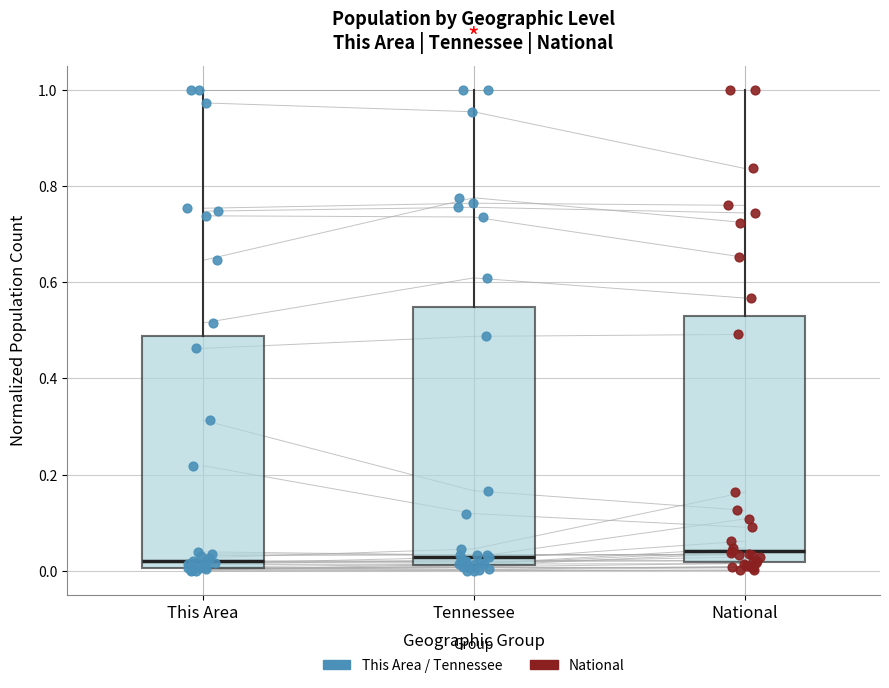

Reading left to right, transcribe this box plot: for each box, give where its median line is, the range the box spans, and where its two whiskers end, as read against the y-axis. The values are not printed on the chart, so give them approximately, as read against the axis.

This Area: median 0.02, box 0.00 to 0.48, whiskers 0.00 (just below the box's lower edge) to 1.00
Tennessee: median 0.02 (just above the box's lower edge), box 0.02 to 0.54, whiskers 0.00 to 1.00
National: median 0.04, box 0.02 to 0.52, whiskers 0.00 to 1.00